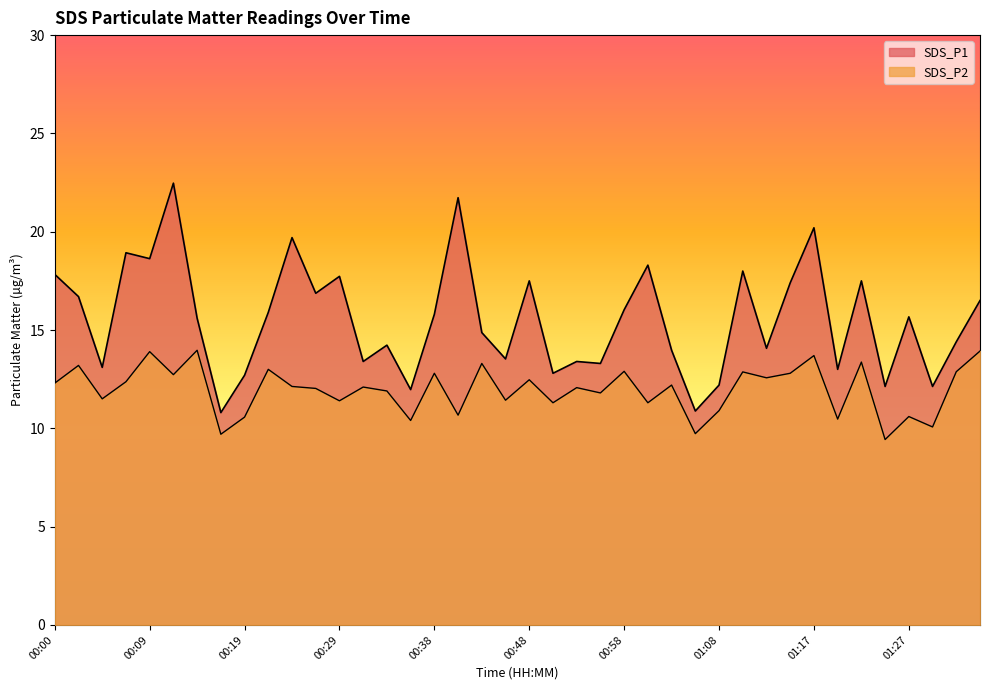

True or false: SDS_P1 and SDS_P2 intersect in this chart.

False